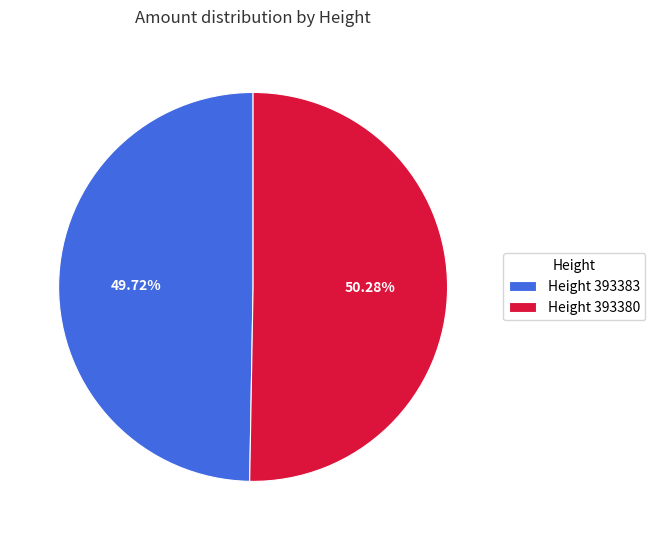

Rank the categories by value from highest to lowest.

Height 393380, Height 393383